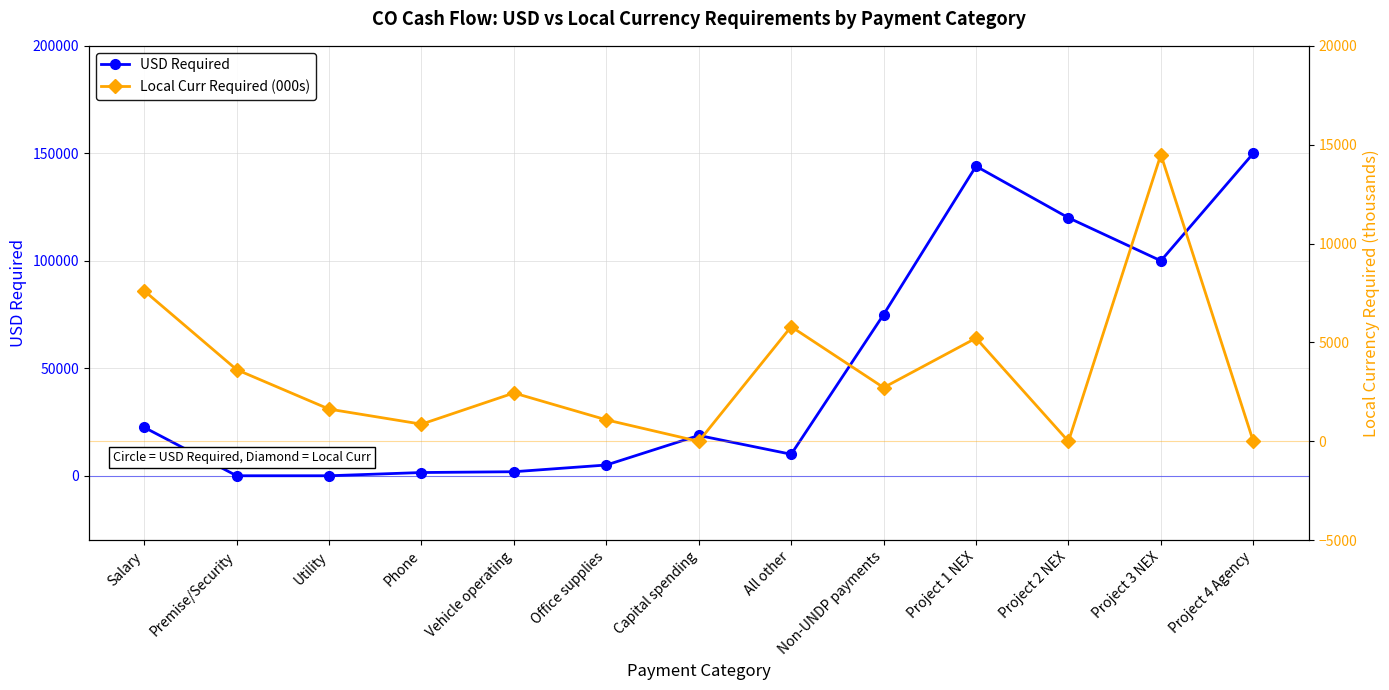

Is this an area chart (filled region under the line)?

No